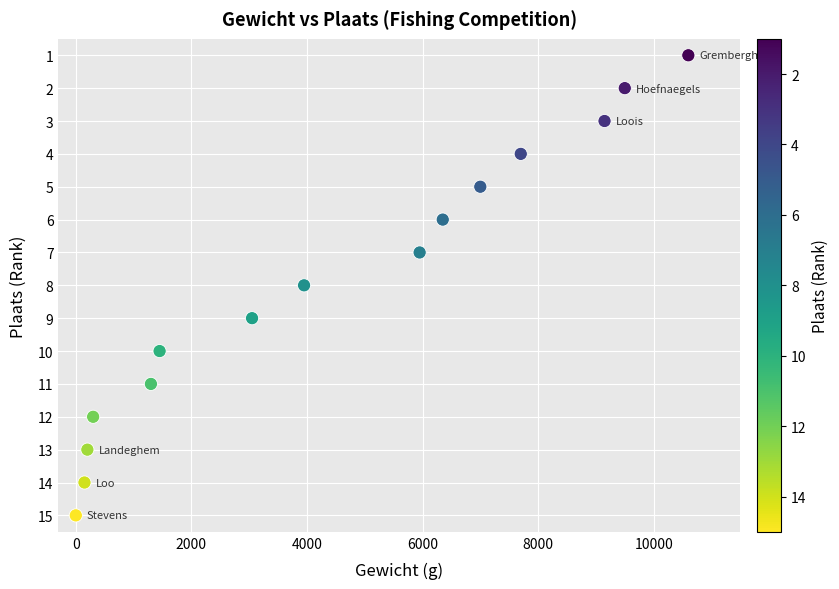

What is the range of X values (max minus min)?

10600